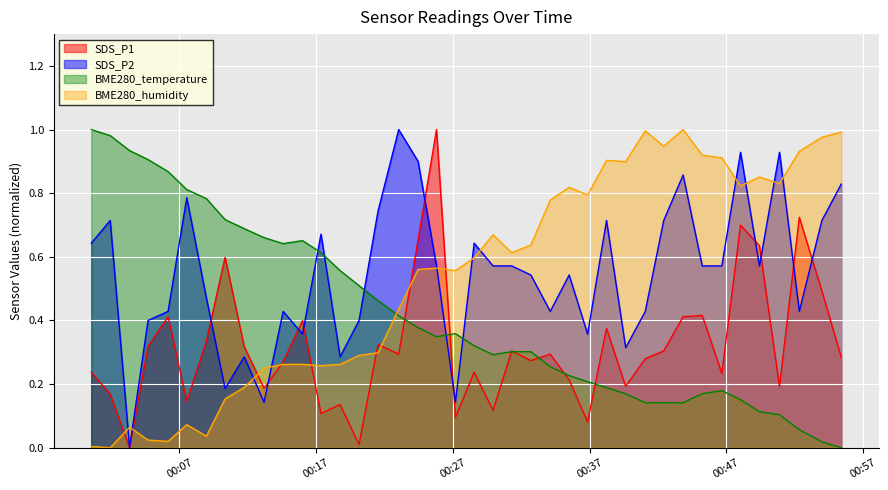

How many interior local peaks does the SDS_P2 series have?

12